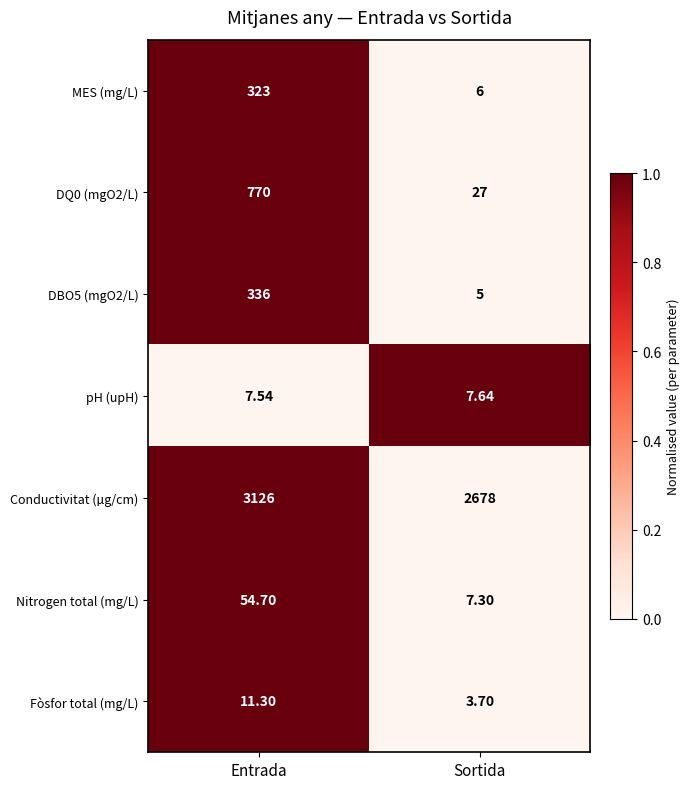

Which series has the largest total across all categories?

Conductivitat (µg/cm)